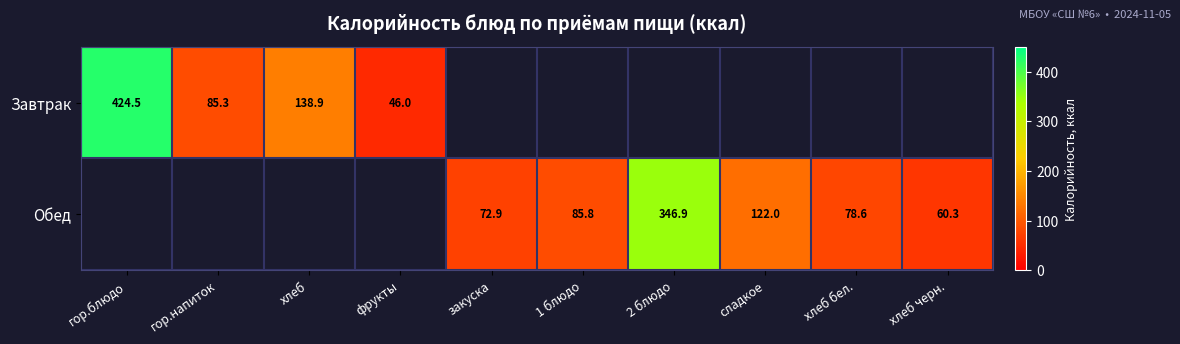

What is the greatest value displayed?

424.5